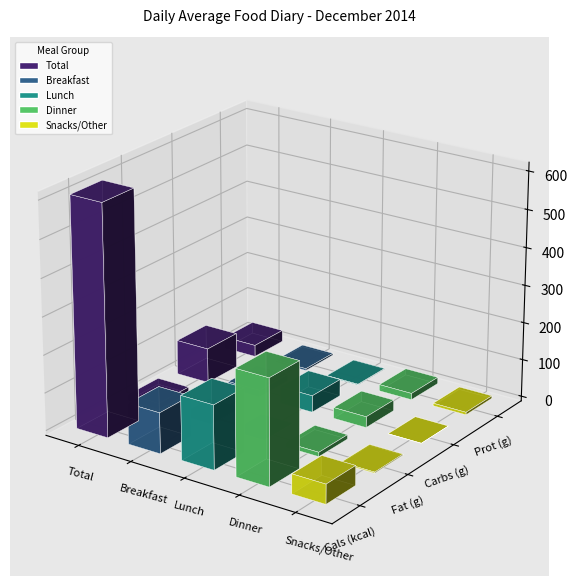

Reading right to left, what are all the values shown in this chart?

Cals (kcal): Snacks/Other=52.0	Dinner=280.0	Lunch=170.0	Breakfast=108.0	Total=610.0
Fat (g): Snacks/Other=2.8	Dinner=11.7	Lunch=0.5	Breakfast=1.6	Total=16.5
Carbs (g): Snacks/Other=0.4	Dinner=29.0	Lunch=44.3	Breakfast=18.4	Total=92.2
Prot (g): Snacks/Other=6.8	Dinner=17.1	Lunch=1.9	Breakfast=5.0	Total=30.8